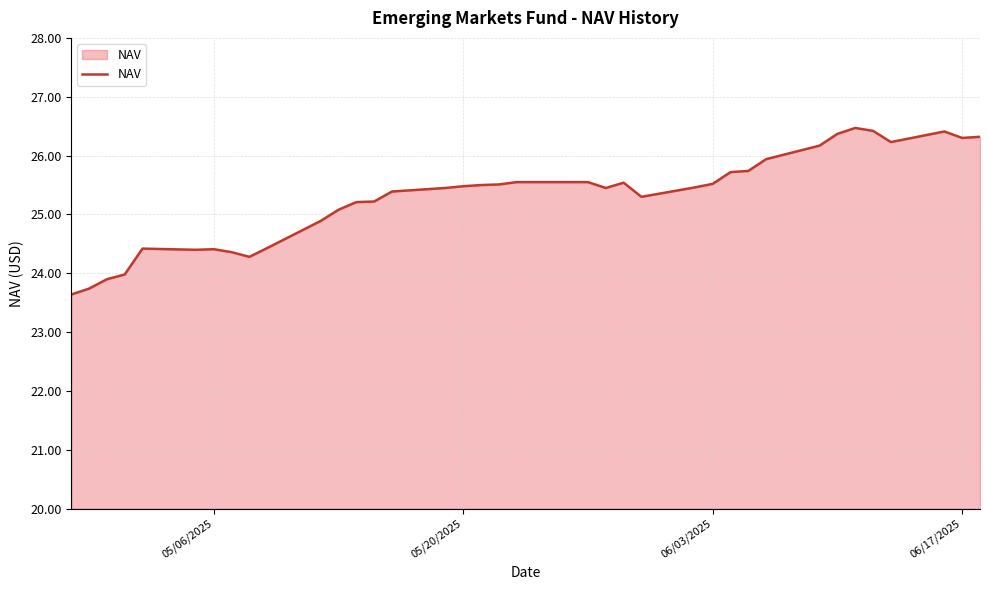

What is the maximum value shown in the chart?

26.5